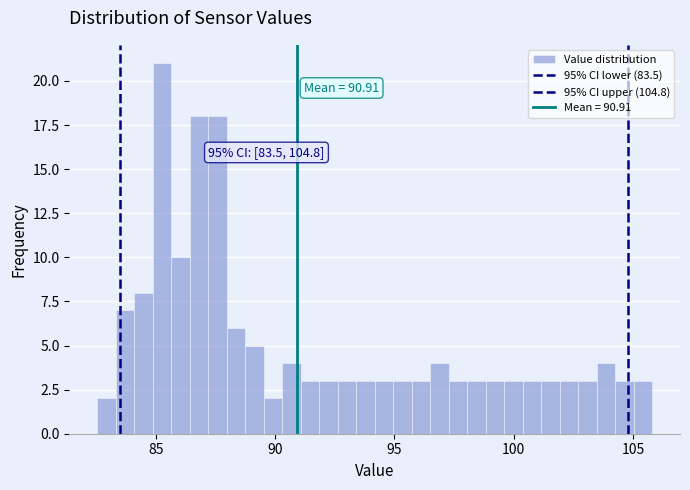

Read against the x-axis, roughly where is the centre of the tallest bar?

85.5